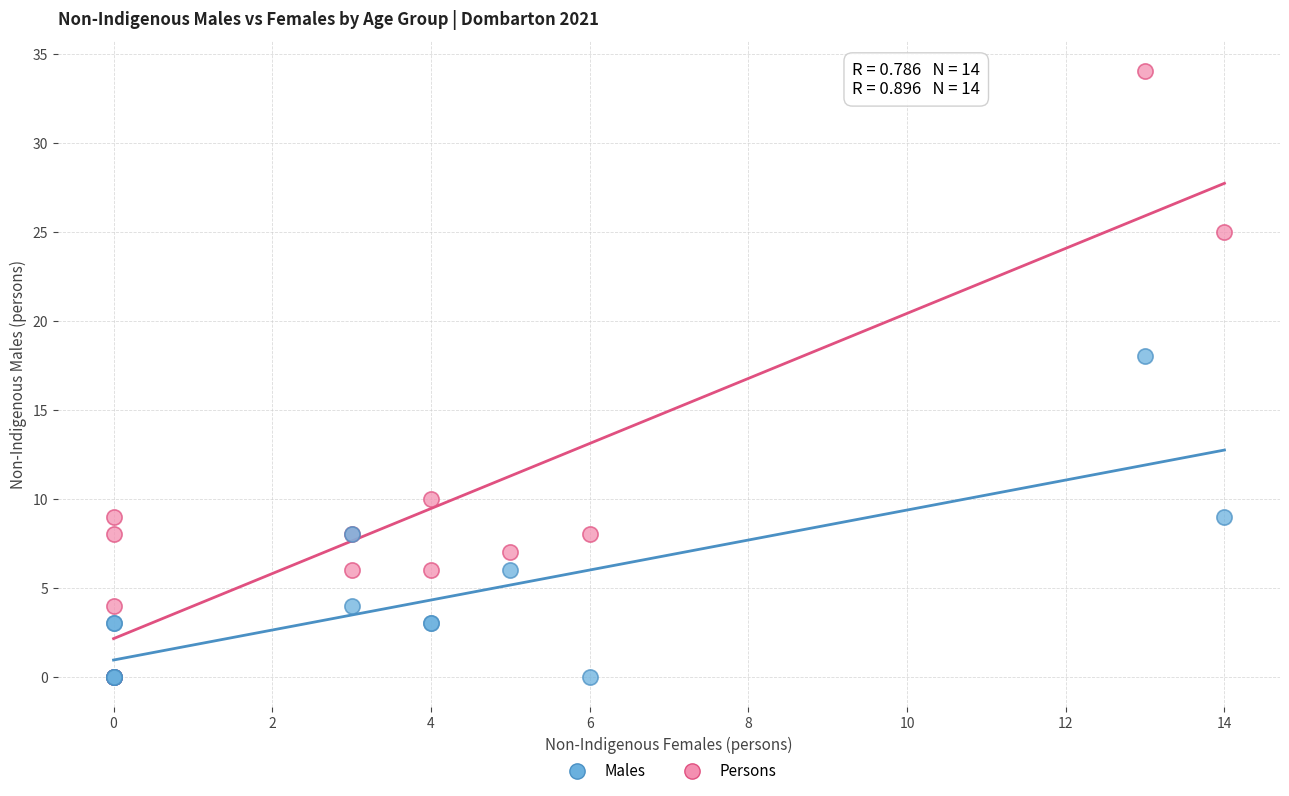

Across all series, what Y value is closest to 17?

18